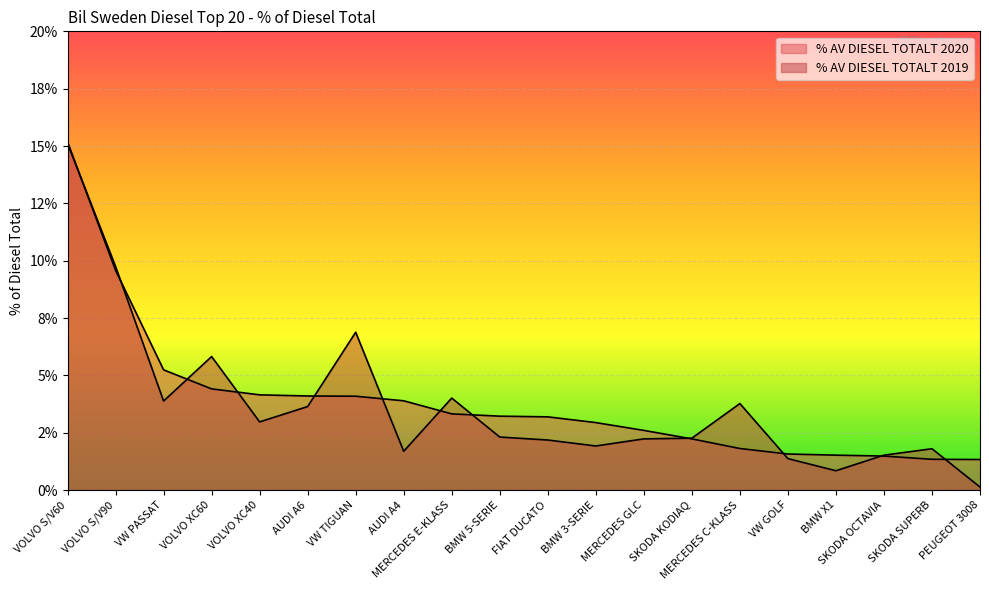

How many times do % AV DIESEL TOTALT 2019 and % AV DIESEL TOTALT 2020 cross each other?

12